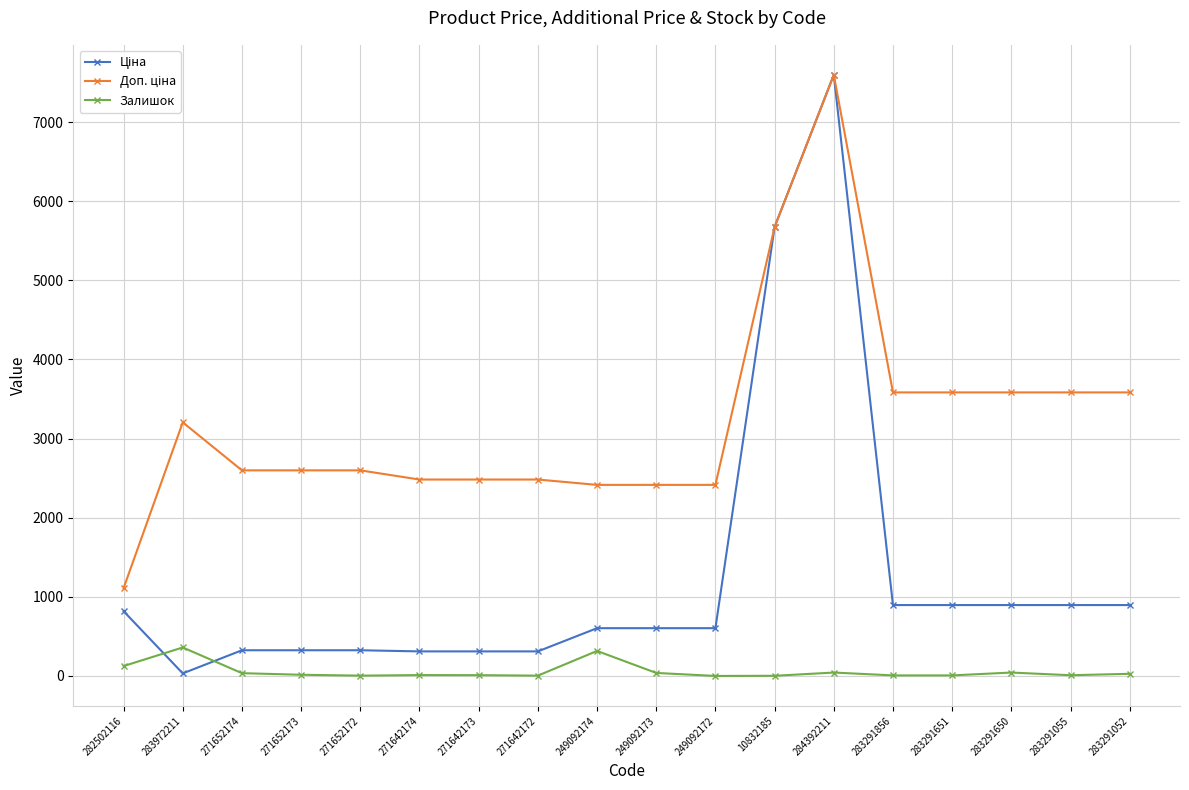

At which category is the sum across all series the highest?

284392211